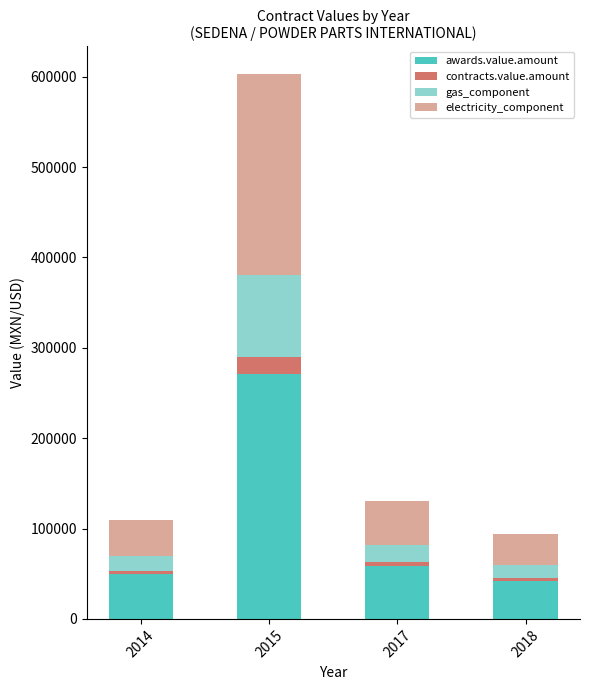

True or false: awards.value.amount has a value of 10359.2 at 2018.

False